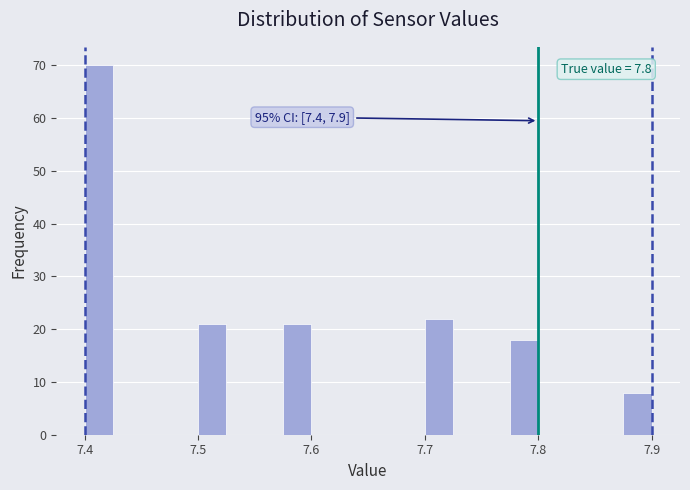

Around what value on the x-axis is the tallest bar? Give the approximate position of its centre, as read against the axis.

7.41